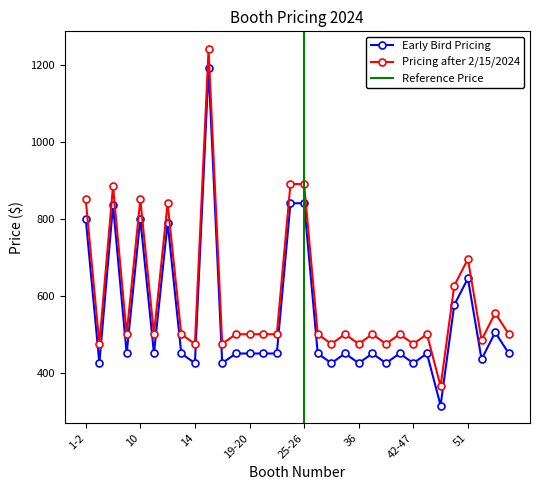

Which series has the widest spread of values?

Early Bird Pricing